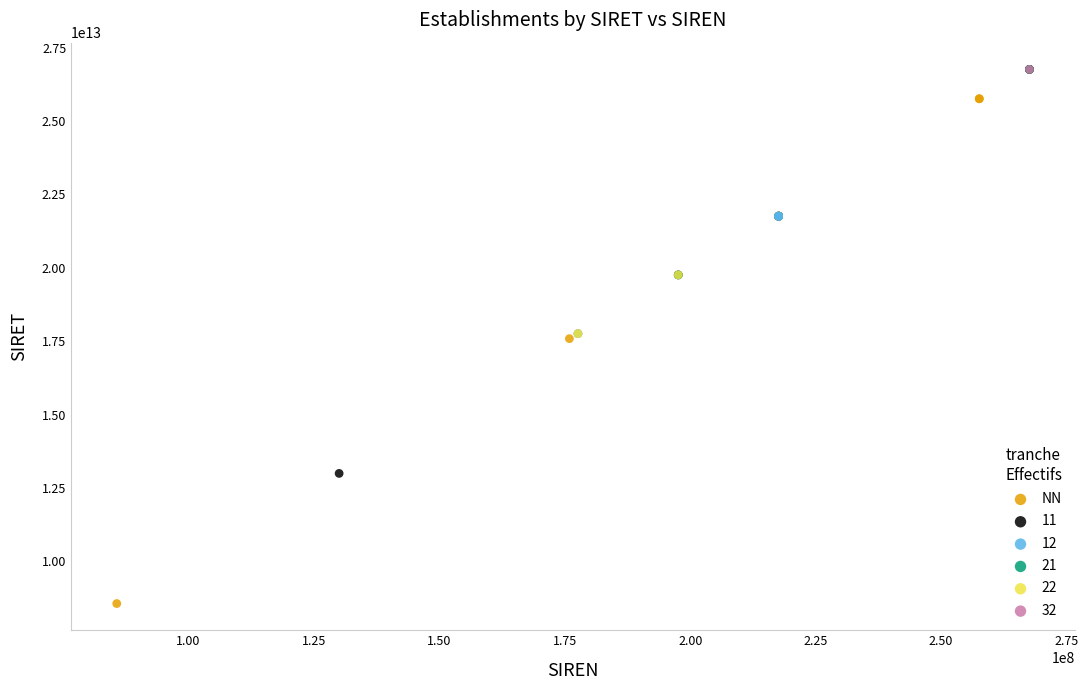

What are all the series names shown in the legend?

NN, 11, 12, 21, 22, 32